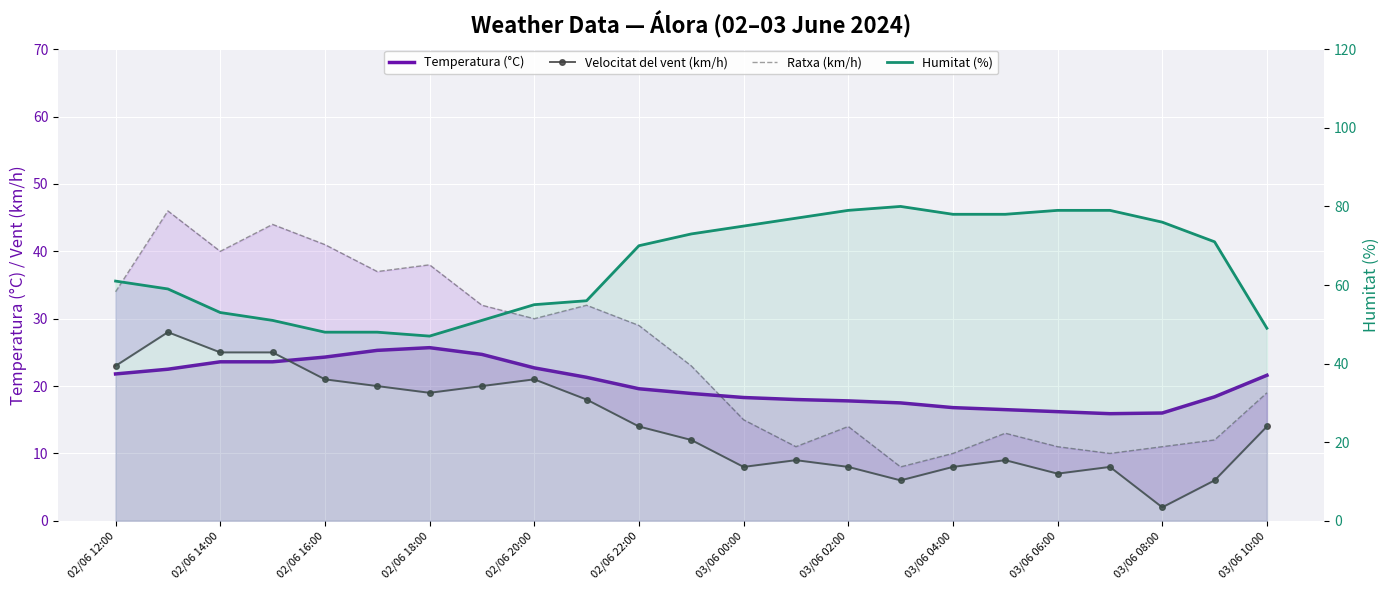

The value of Ratxa (km/h) at 13 is 3.6. True or false?

False